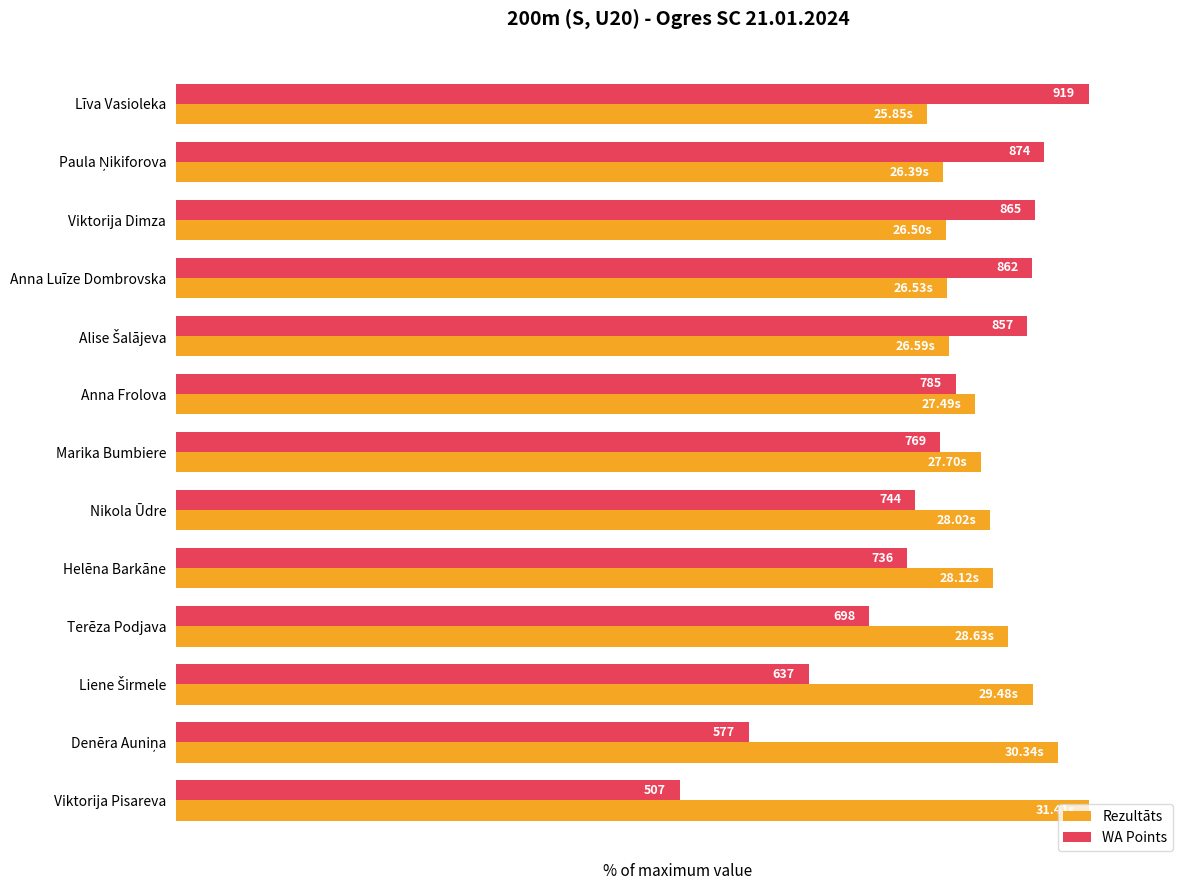

What are all the series names shown in the legend?

Rezultāts, WA Points